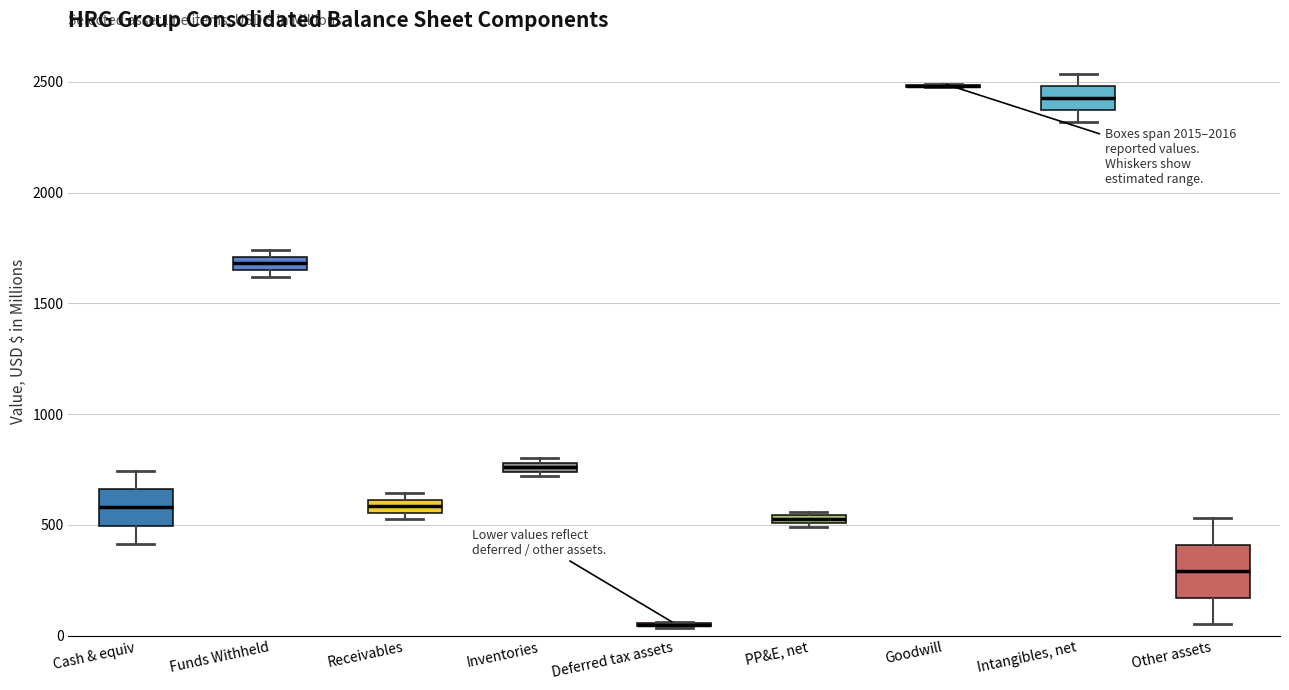

Where is the upper edge of the box for Other assets on the y-axis? The values are not printed on the chart, so give them approximately, as read against the axis.

400